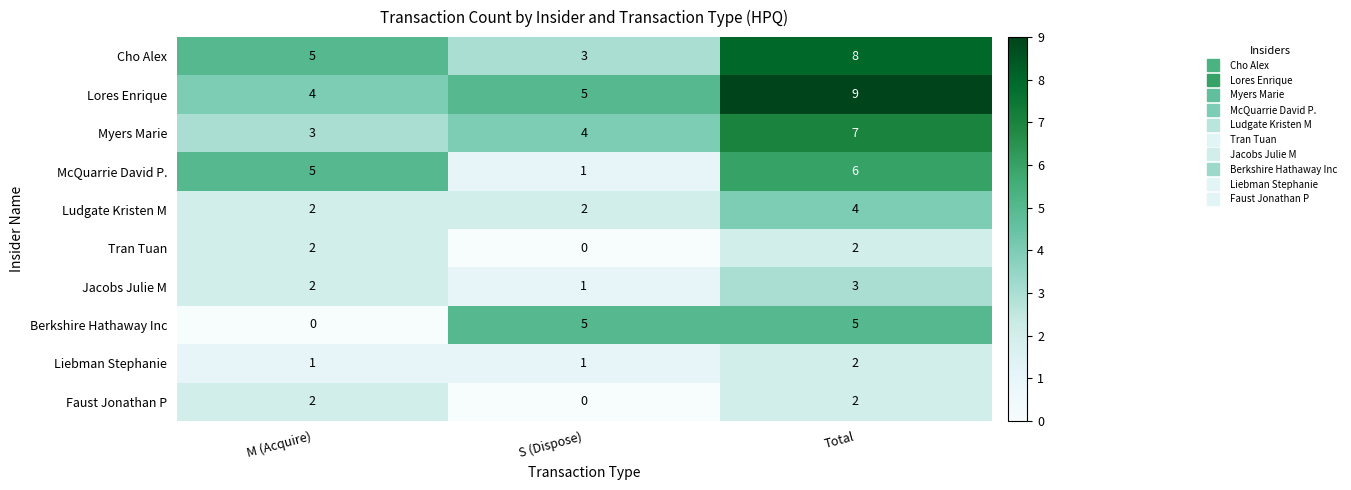

List the labels in order of Lores Enrique value, smallest first.

M (Acquire), S (Dispose), Total